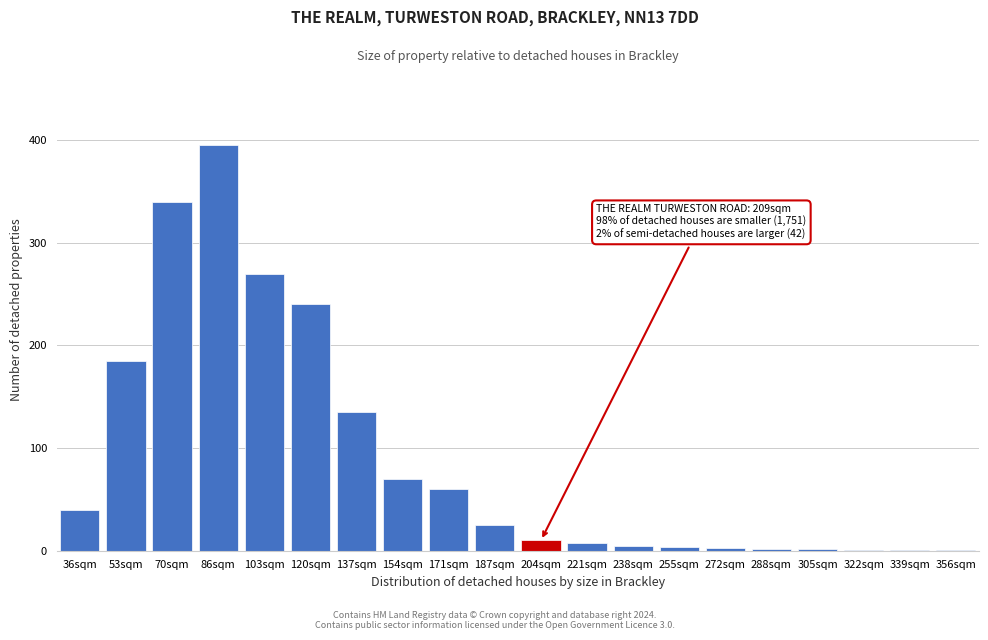

At which label is the value closest to 198?

53sqm